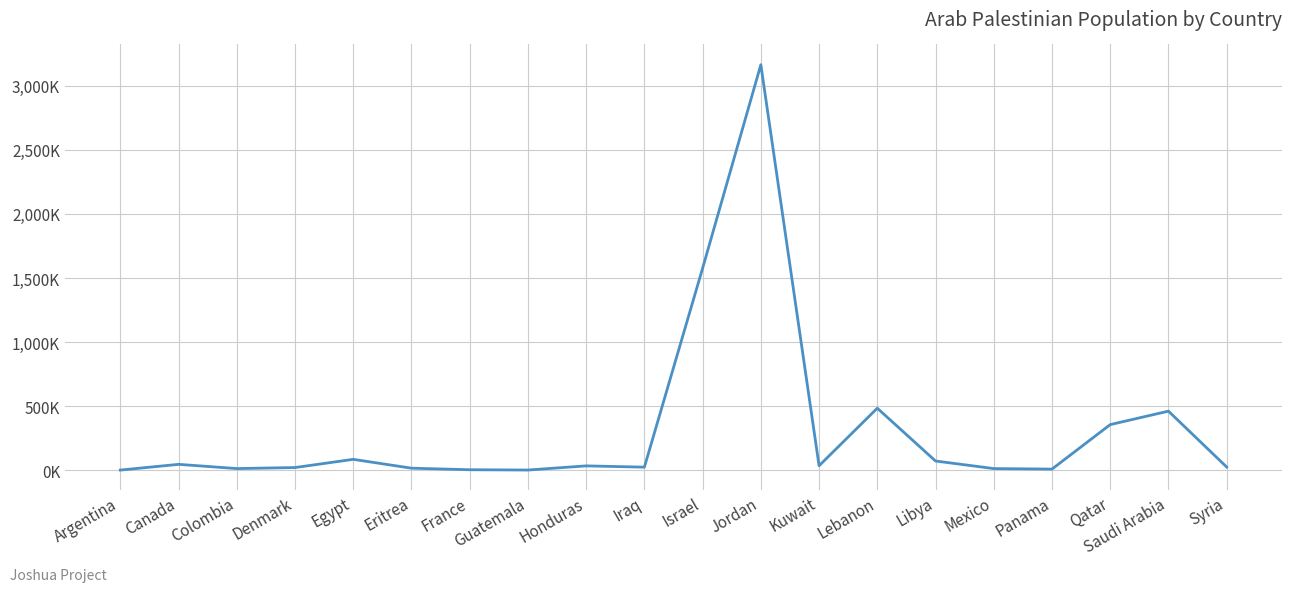

True or false: the data shows 484.0 at Lebanon.

True